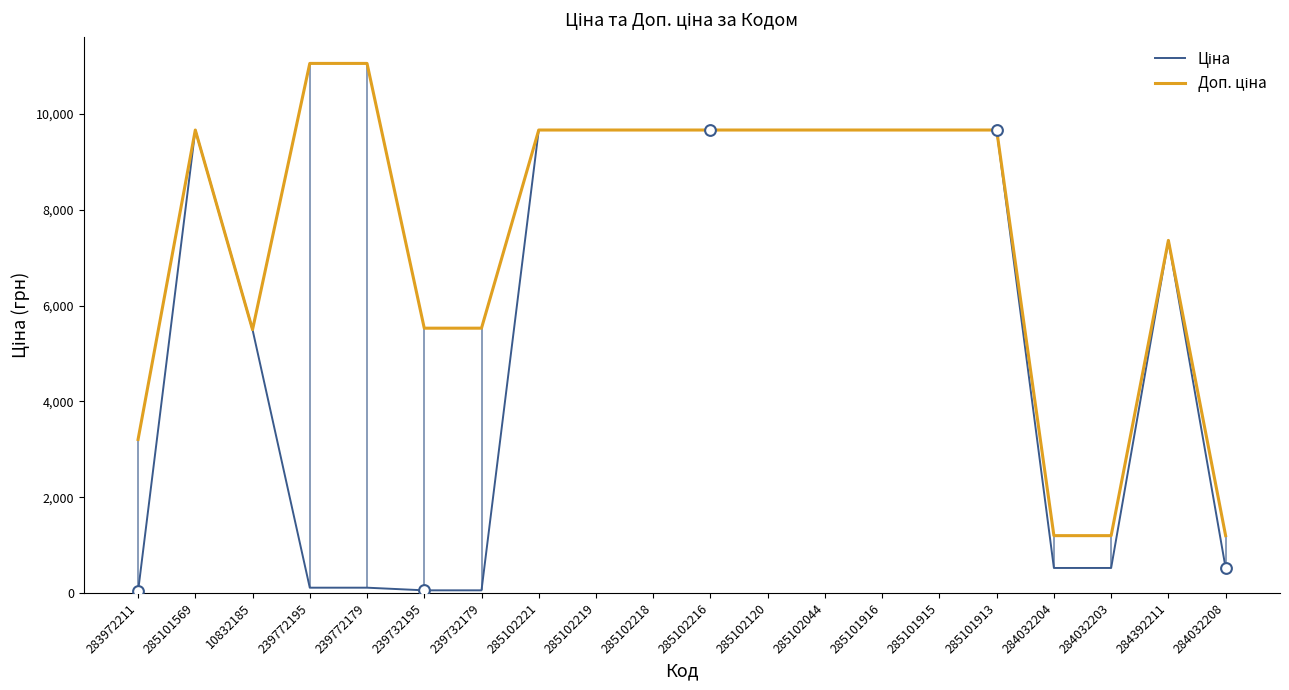

At which category is the sum across all series the highest?

285101569